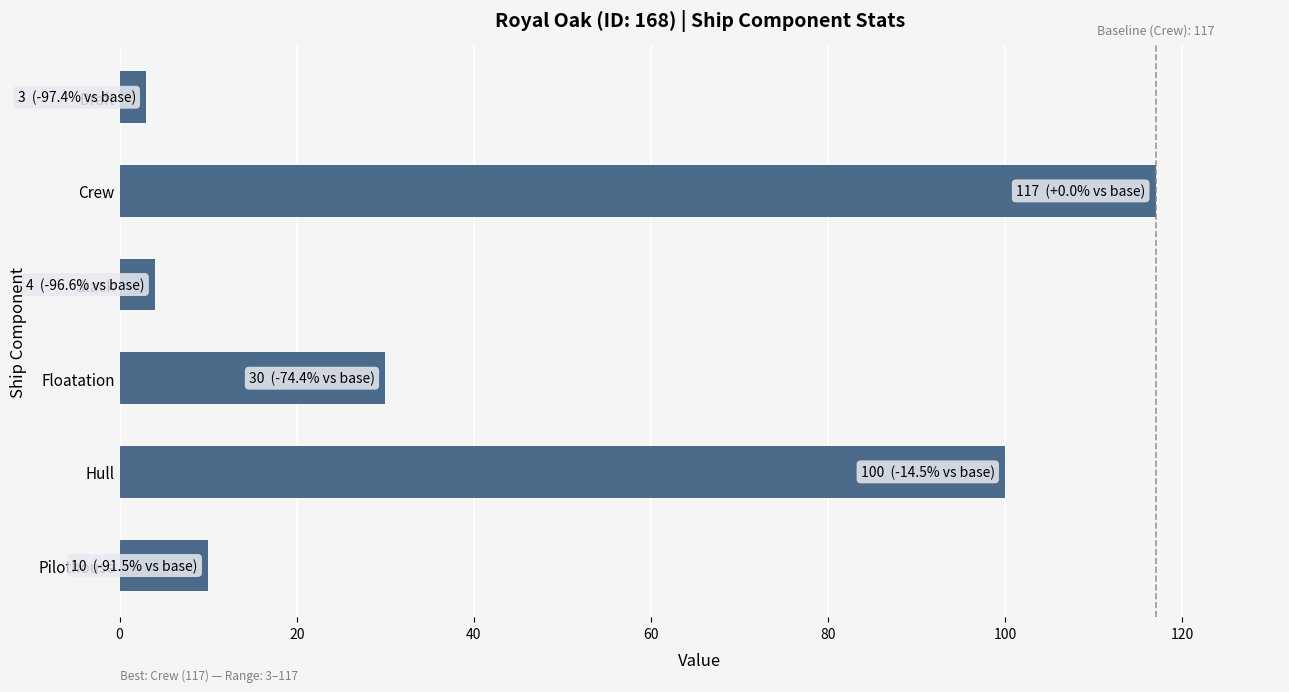

What is the change in value from Floatation to Crew?

+87